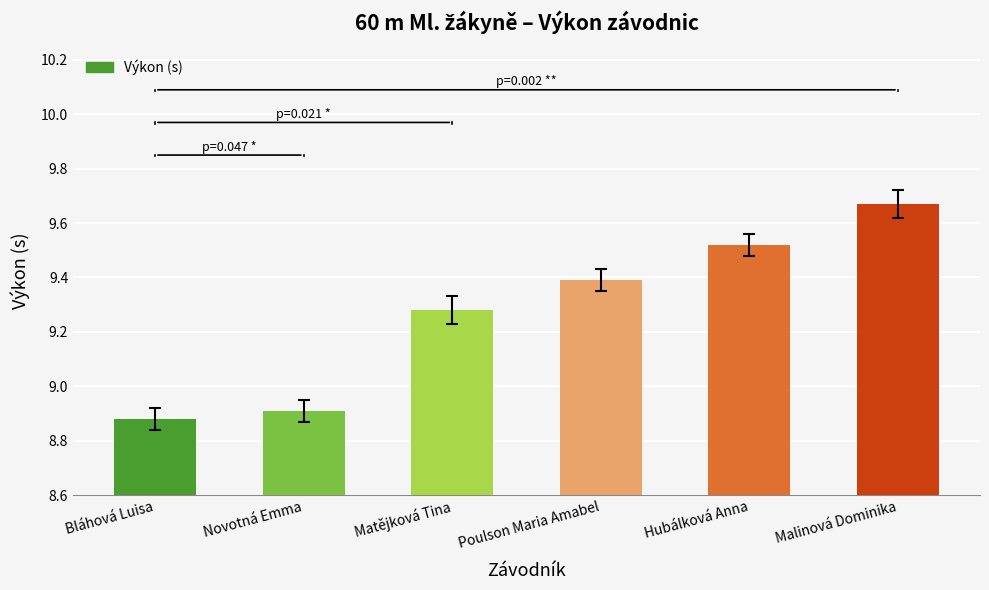

What is the approximate value at Poulson Maria Amabel?

9.4